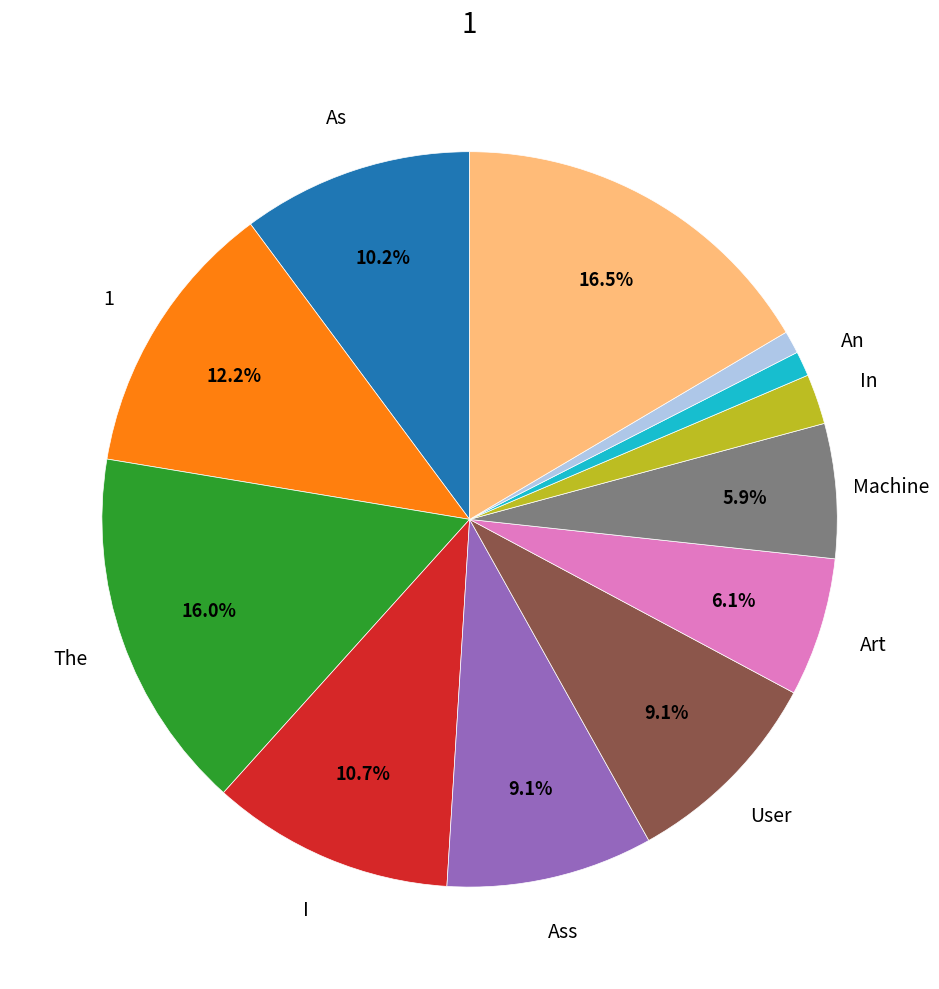

Is there any slice that represents more than half of the pie?

No